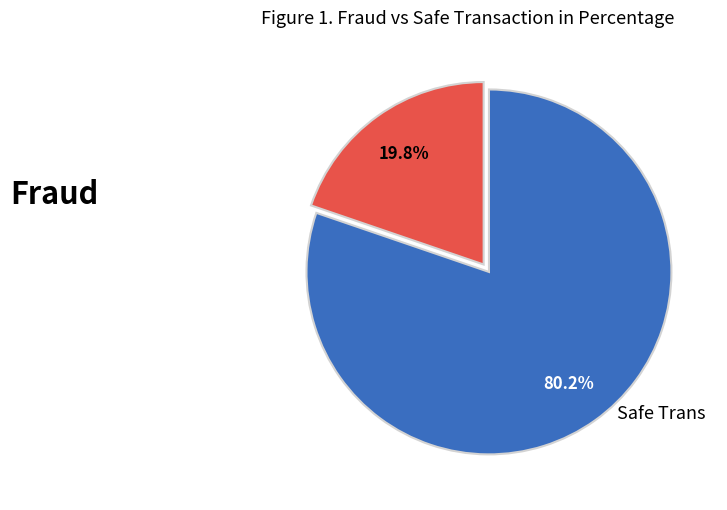

Count the number of slices in the pie.

2